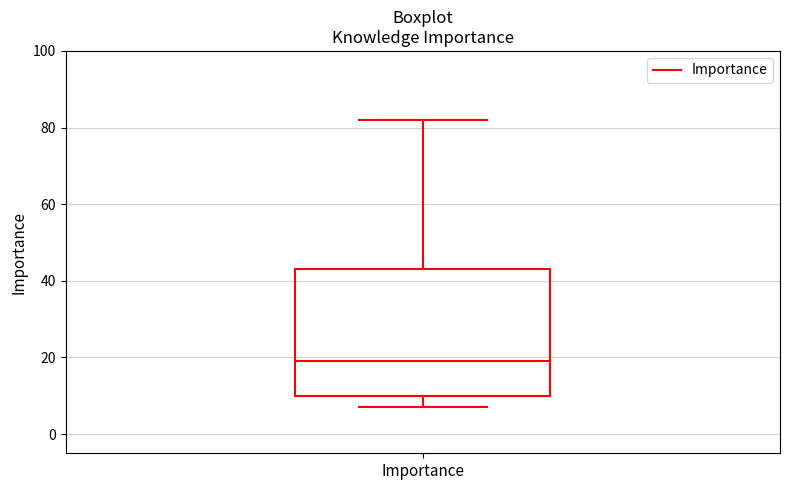

Where is the upper edge of the box for Importance on the y-axis? The values are not printed on the chart, so give them approximately, as read against the axis.

44